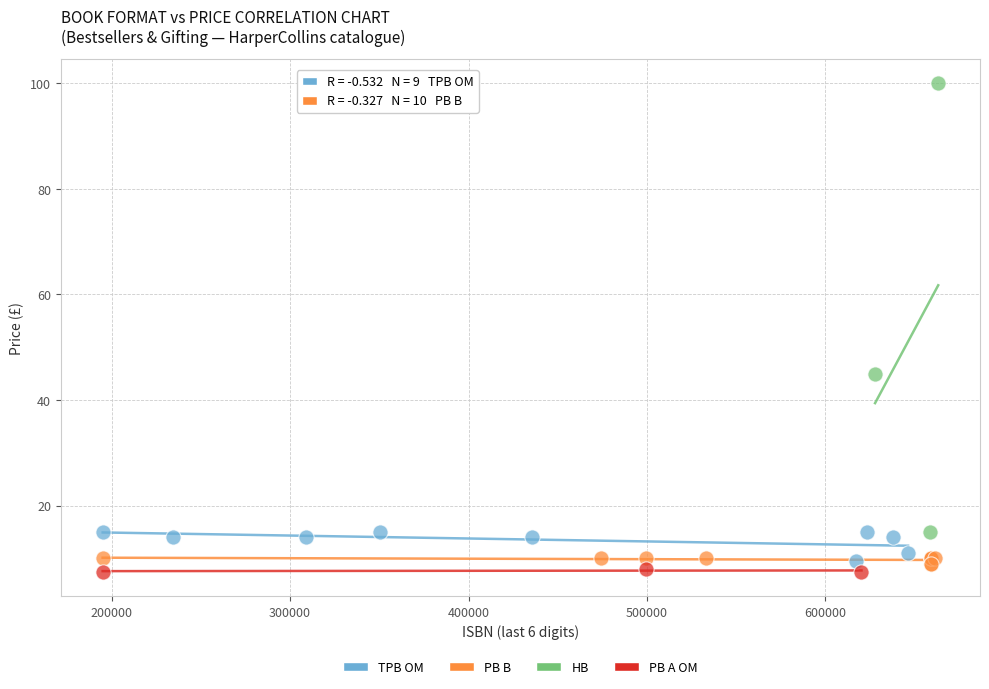

Which series contains the highest Y value?

HB